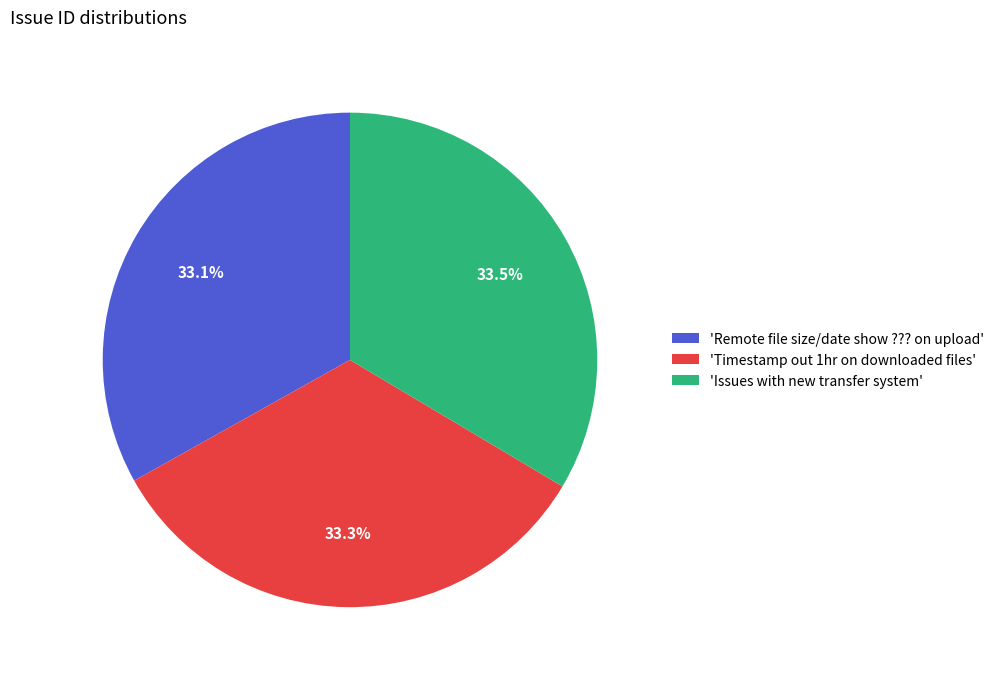

Approximately how many times larger is the value at 'Remote file size/date show ??? on upload' compared to 'Timestamp out 1hr on downloaded files'?

1.0